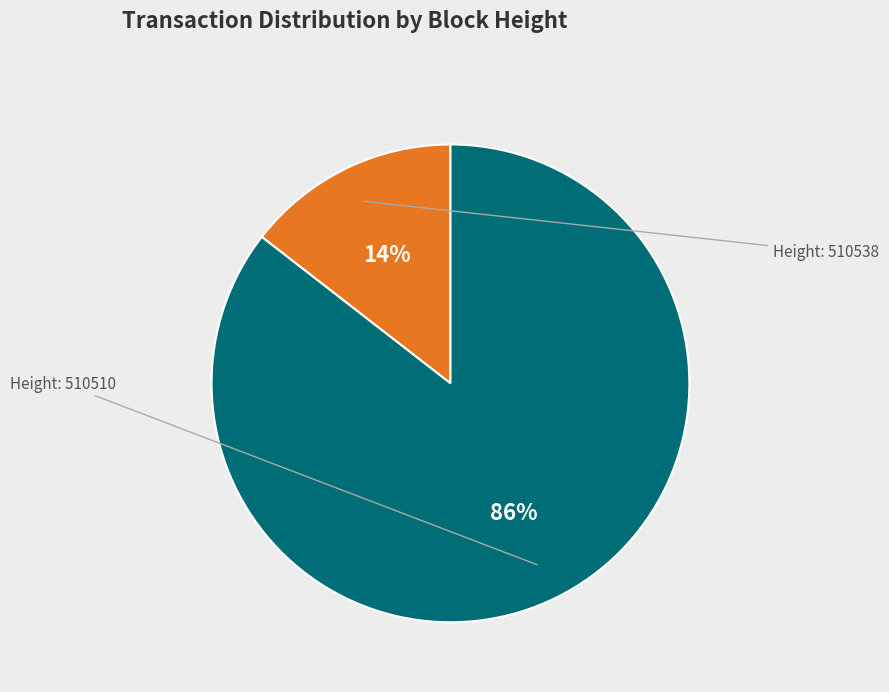

To the nearest percent, what is the average slice percentage?

50%